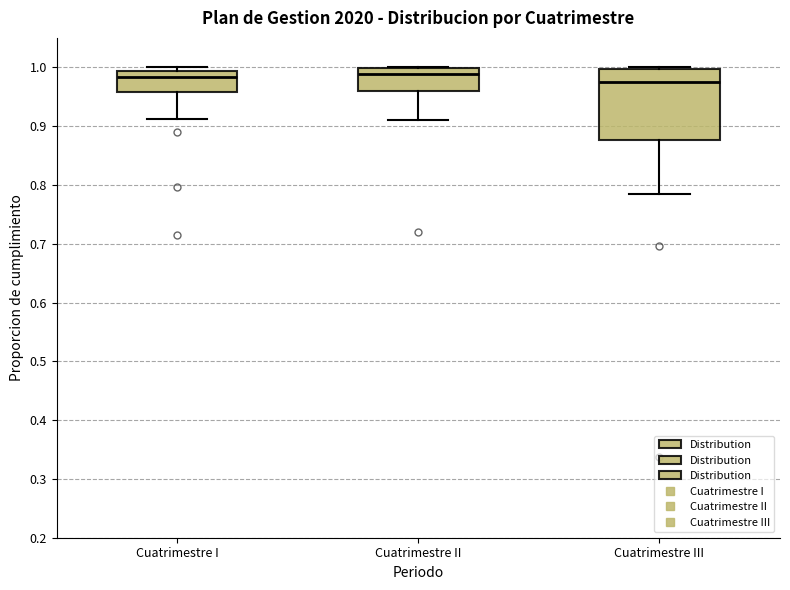

Reading left to right, read every box against the y-axis: the position of its median line, the range the box covers, and the ends of its whiskers. The values are not printed on the chart, so give them approximately, as read against the axis.

Cuatrimestre I: median 0.98, box 0.96 to 0.99, whiskers 0.91 to 1.00
Cuatrimestre II: median 0.99, box 0.96 to 1.00, whiskers 0.91 to 1.00
Cuatrimestre III: median 0.97, box 0.88 to 1.00, whiskers 0.78 to 1.00 (just above the box's upper edge)